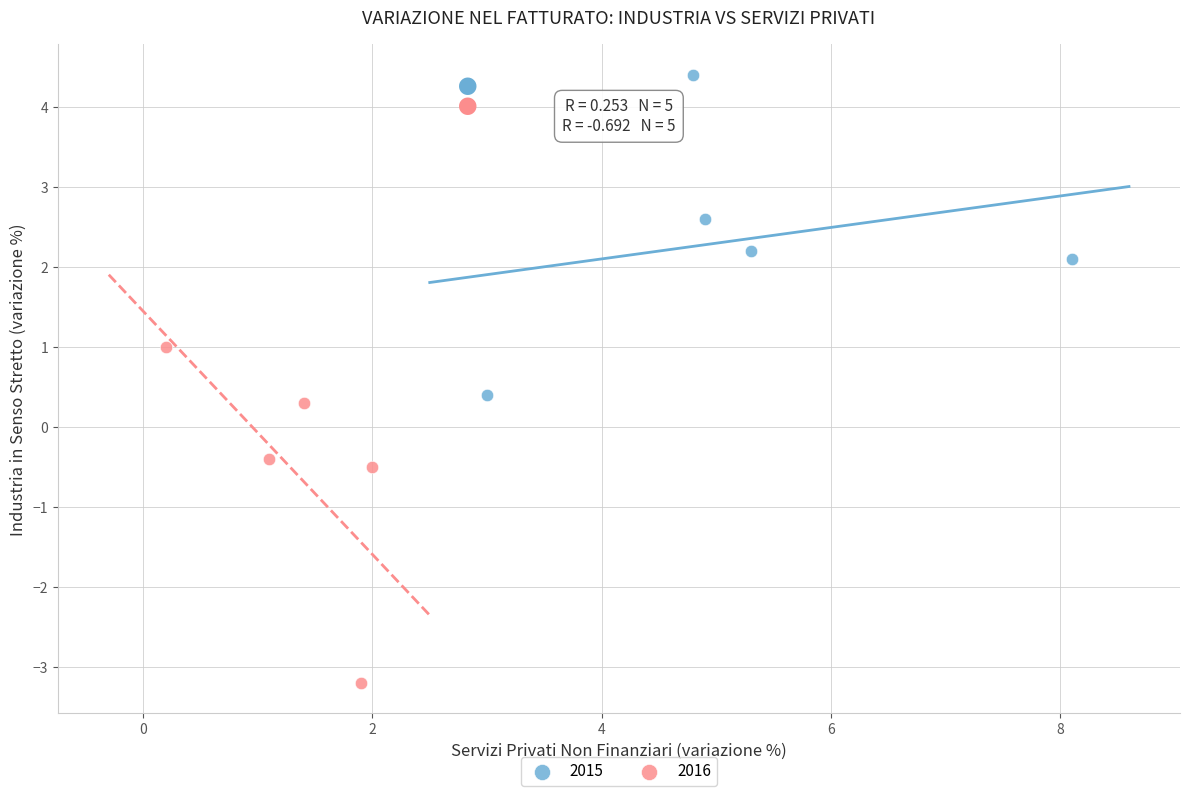

Which series has the widest spread of Y values?

2016